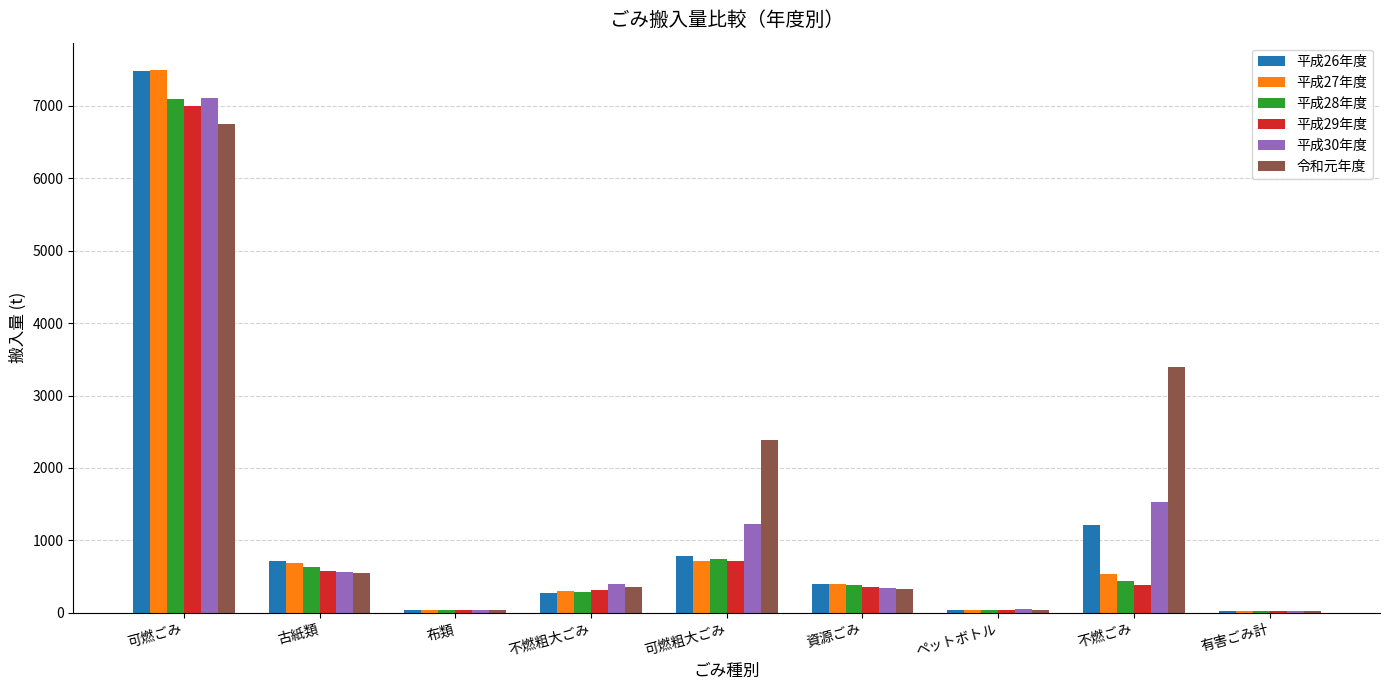

What is the greatest value displayed?

7500.0